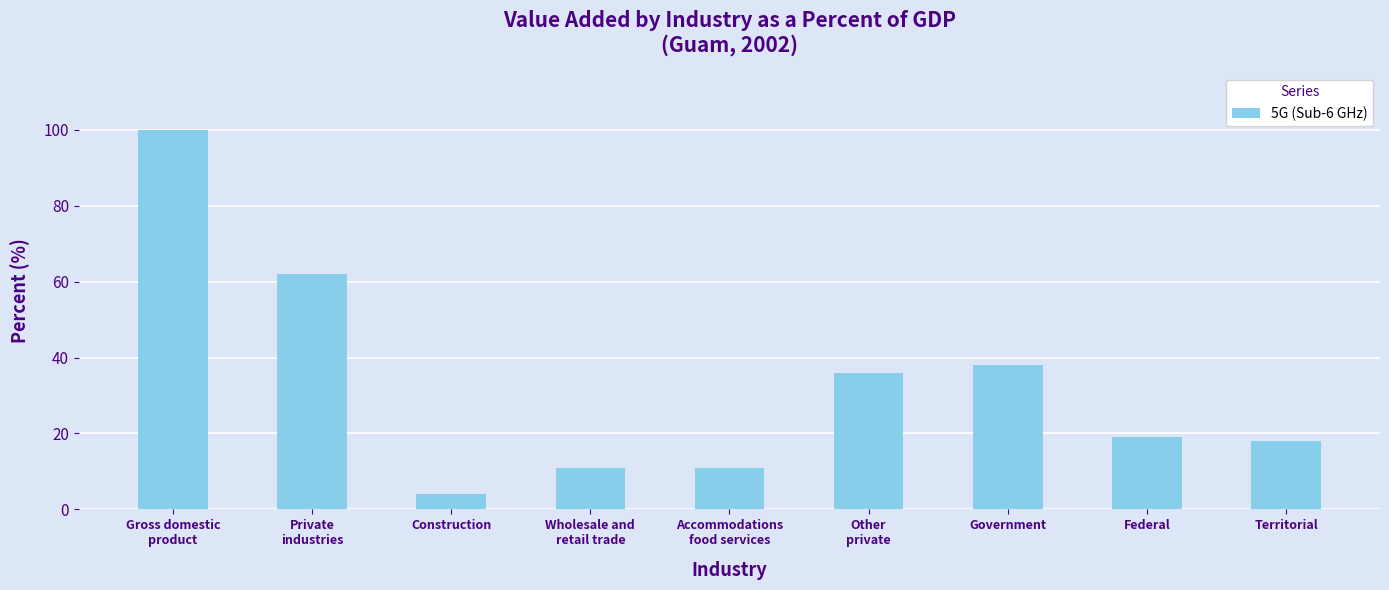

The value at Construction is 4. True or false?

True